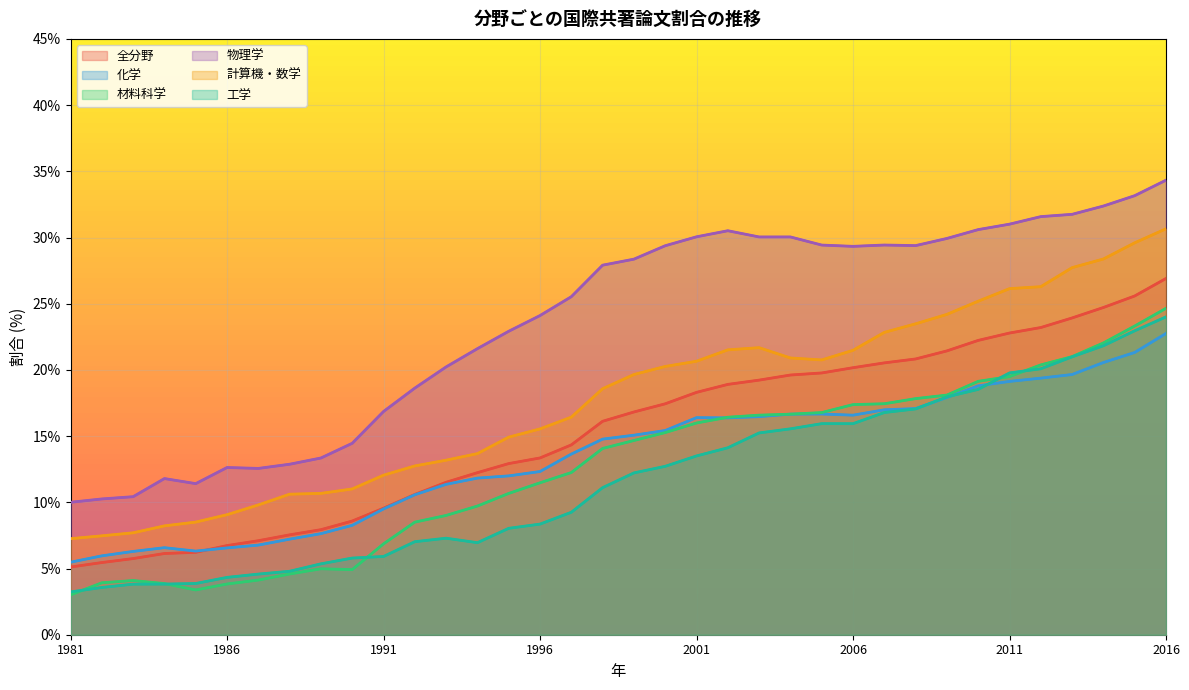

Rank the series at 2015 from lowest to highest value.

化学, 工学, 材料科学, 全分野, 計算機・数学, 物理学